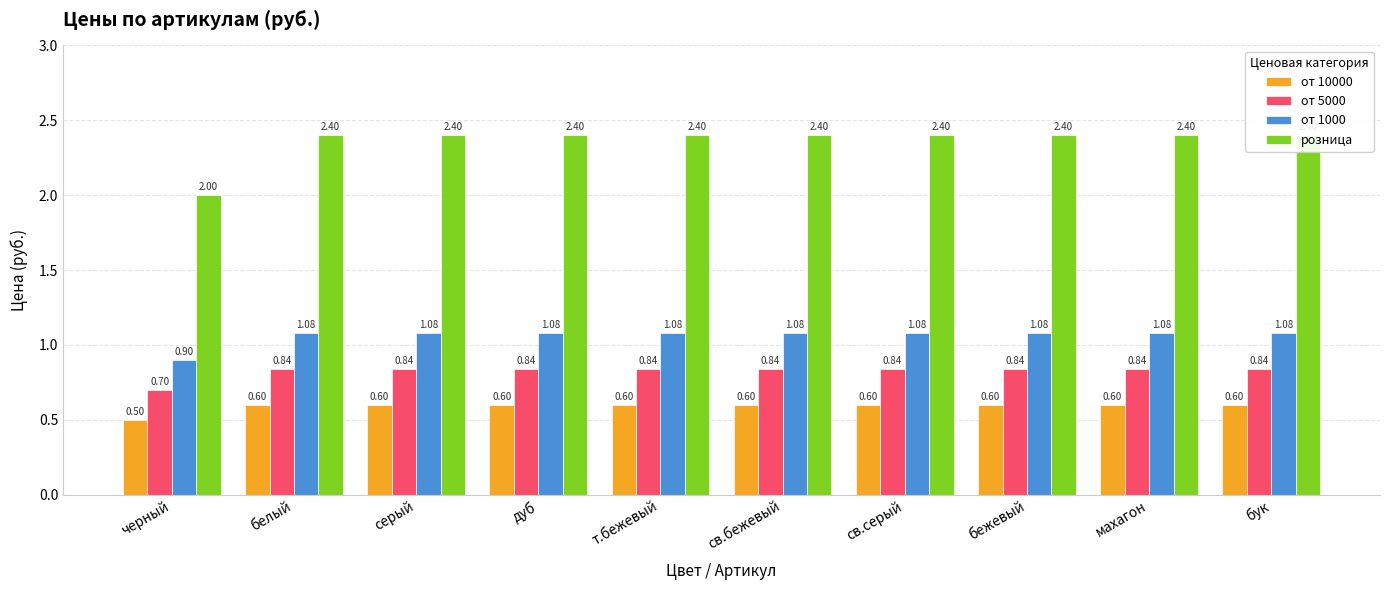

How many groups of bars are there?

10